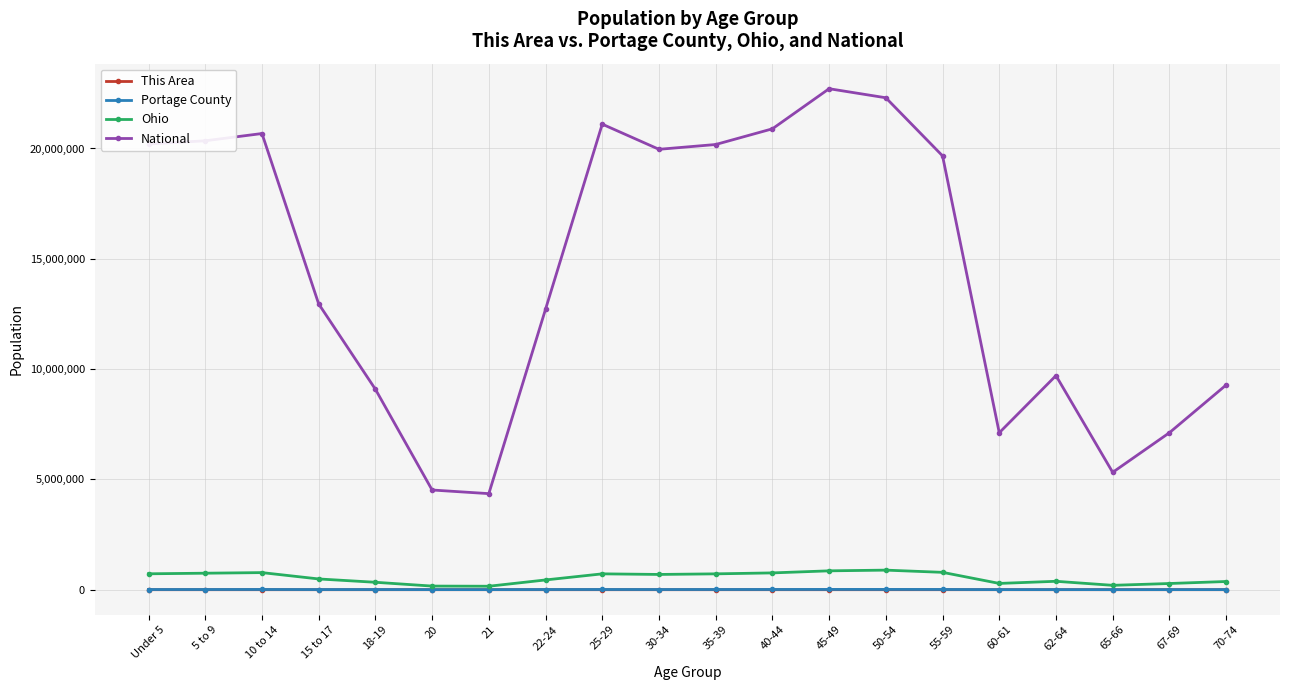

True or false: Ohio and National intersect in this chart.

False